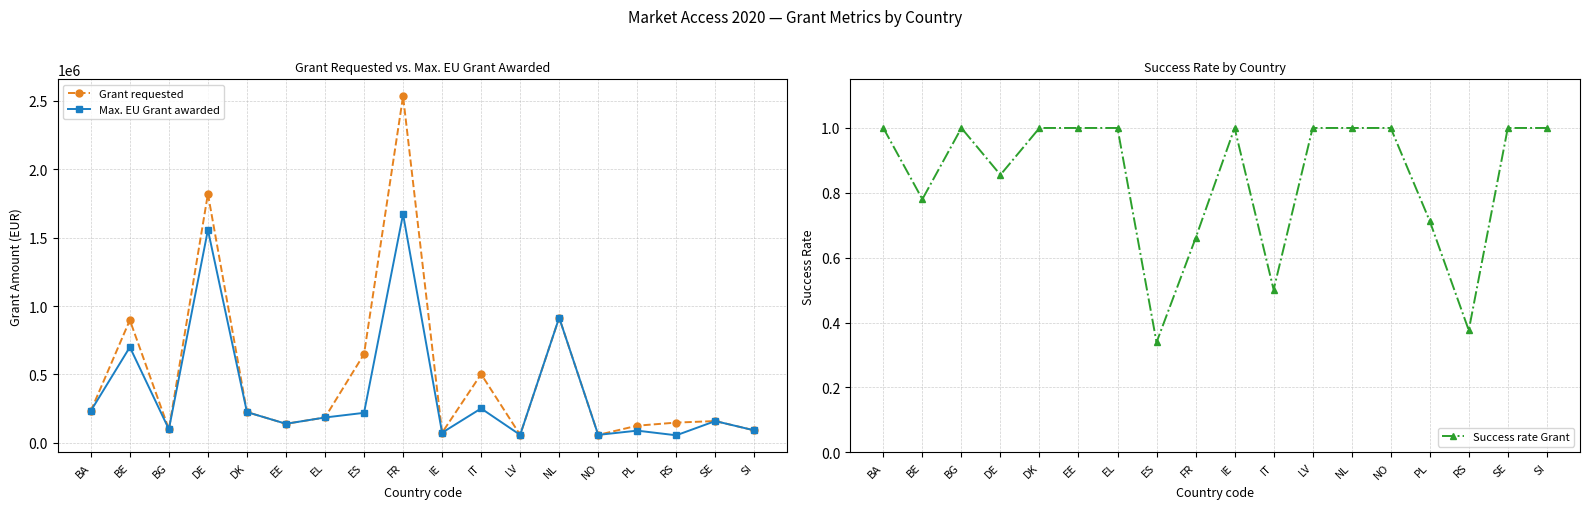

Is this an area chart (filled region under the line)?

No